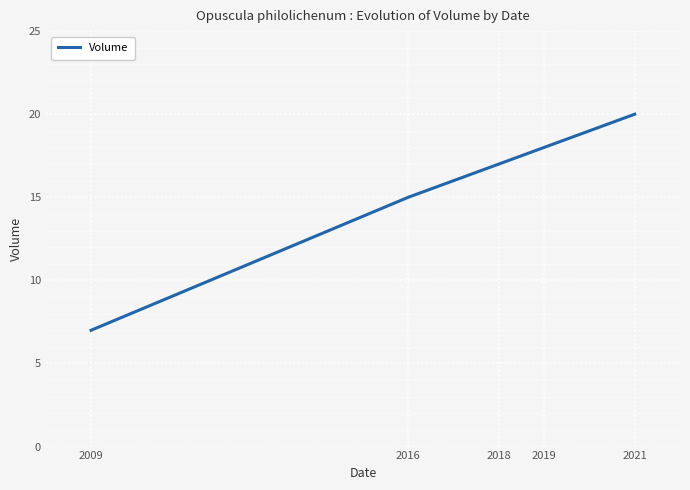

List the labels in order of value, smallest first.

2009, 2016, 2018, 2019, 2021